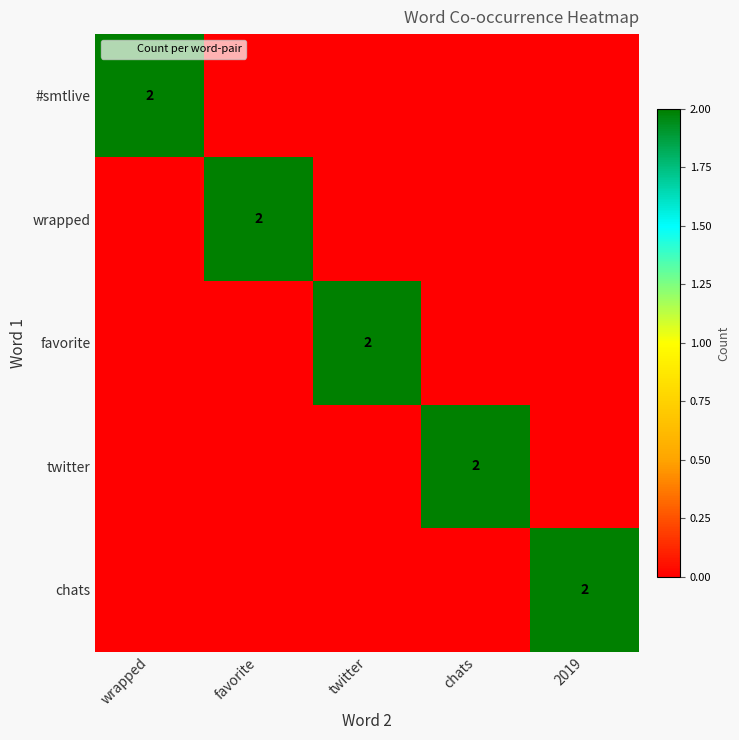

The wrapped series shows 0 at 2019. True or false?

True